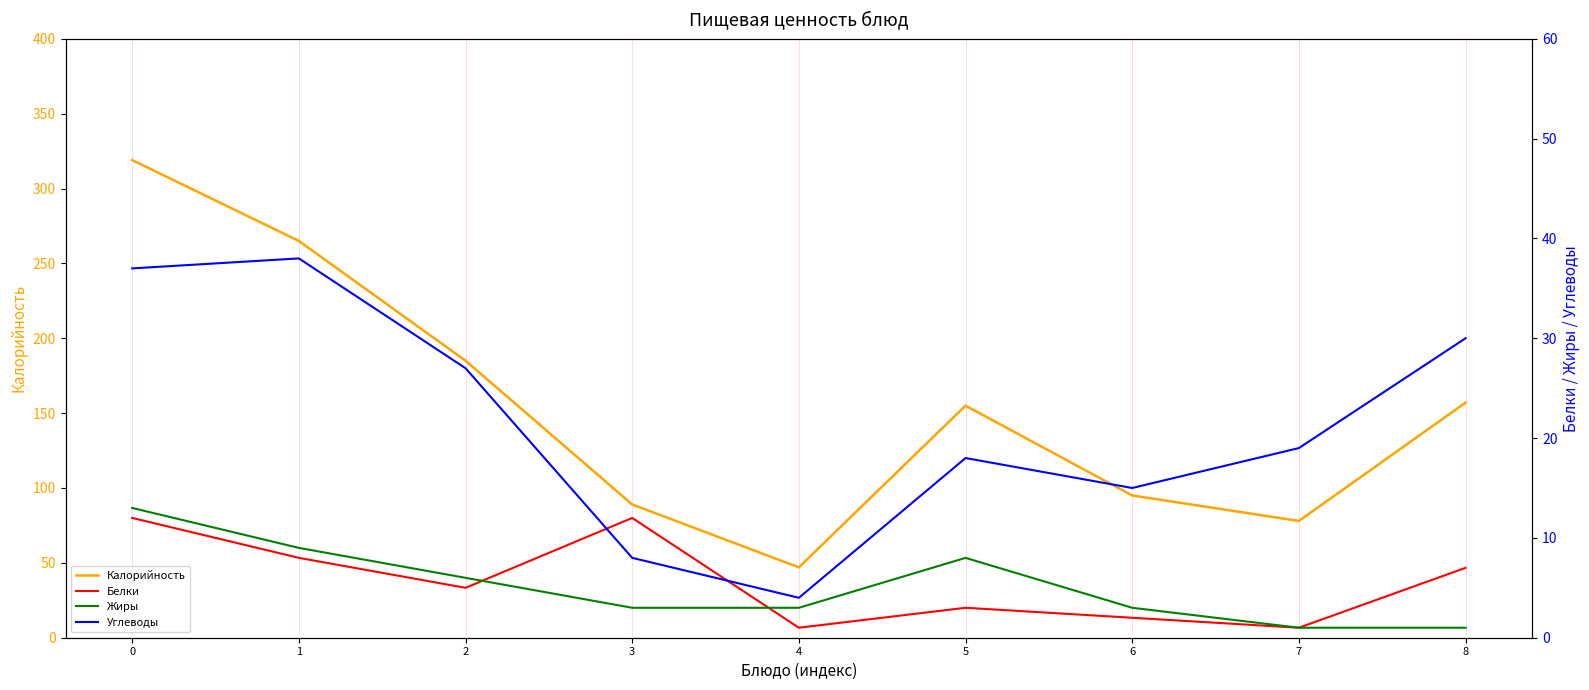

True or false: Калорийность has more than 1 interior local peaks.

False